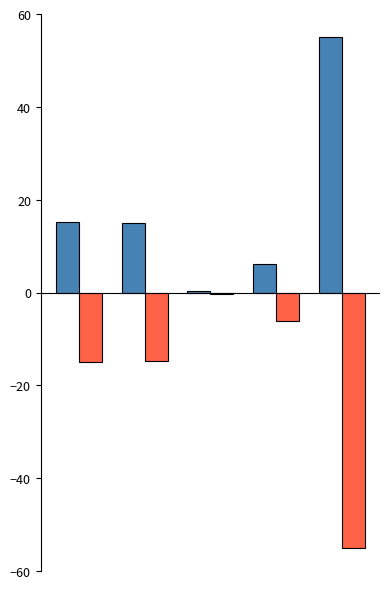

What is the greatest value displayed?

55.0